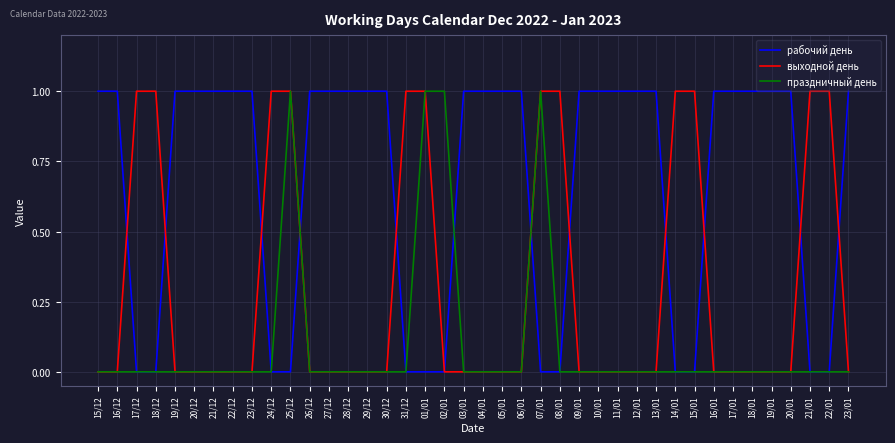

Which series has the largest total across all categories?

рабочий день